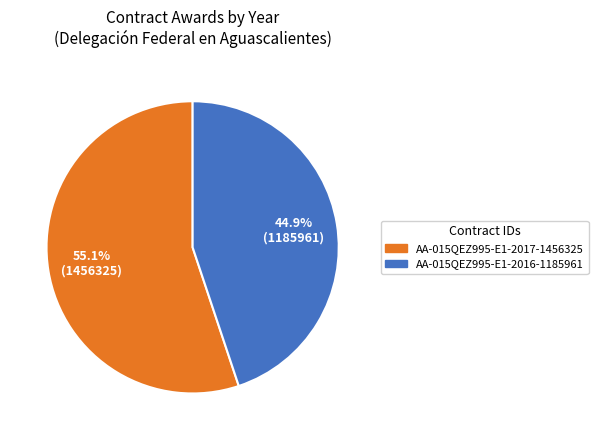

Is there any slice that represents more than half of the pie?

Yes